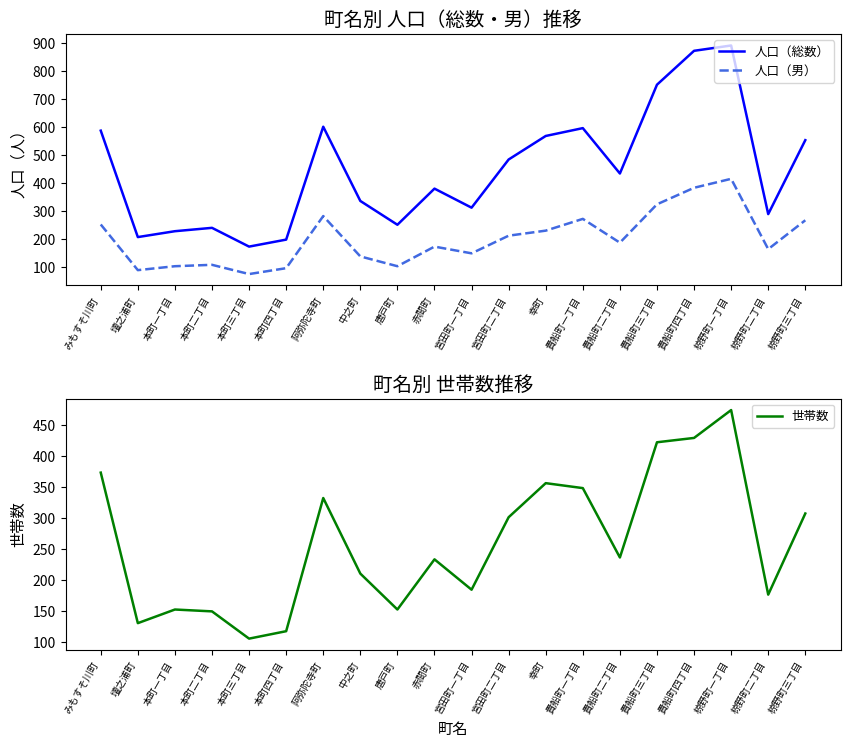

What is the label of the 6th point from the left?

本町四丁目